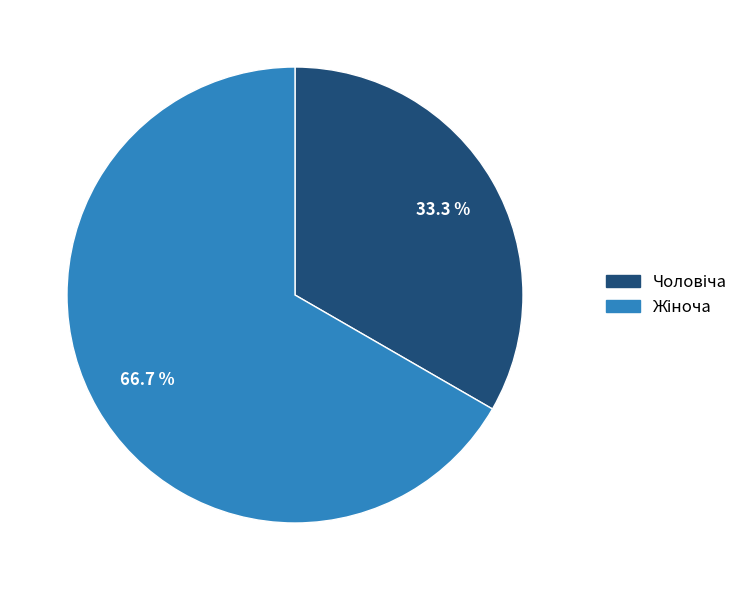

To the nearest percent, what is the difference between the largest and smallest slice percentages?

33%